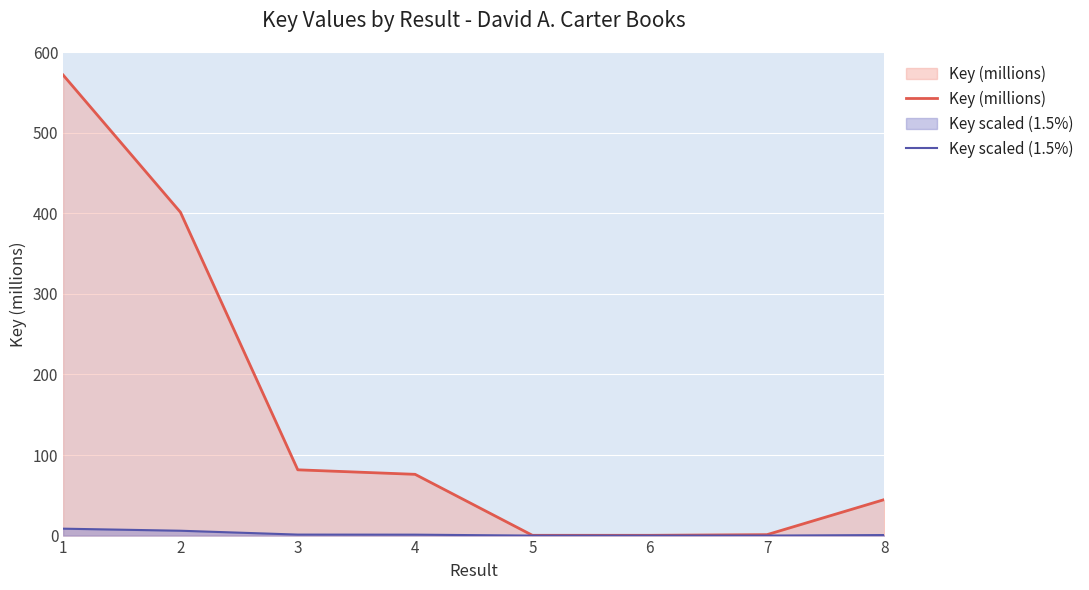

Rank the series at 4 from lowest to highest value.

Key scaled (1.5%), Key (millions)